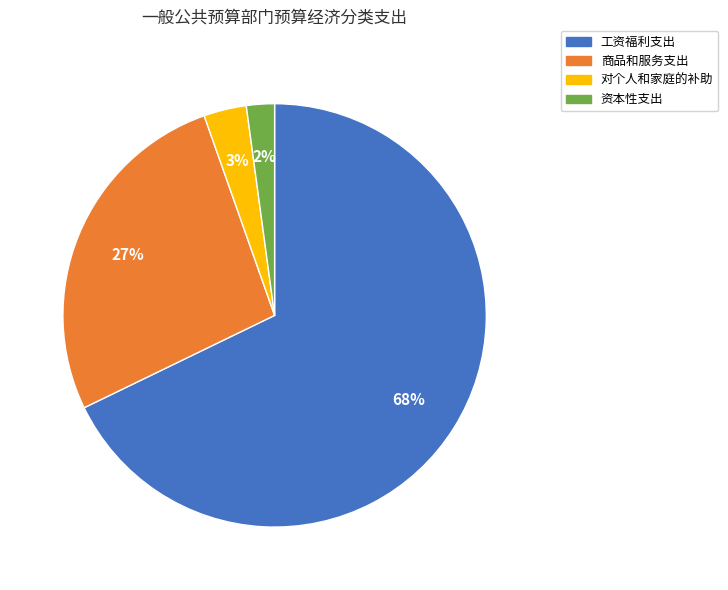

Do 资本性支出 and 工资福利支出 together represent more than half of the pie?

Yes